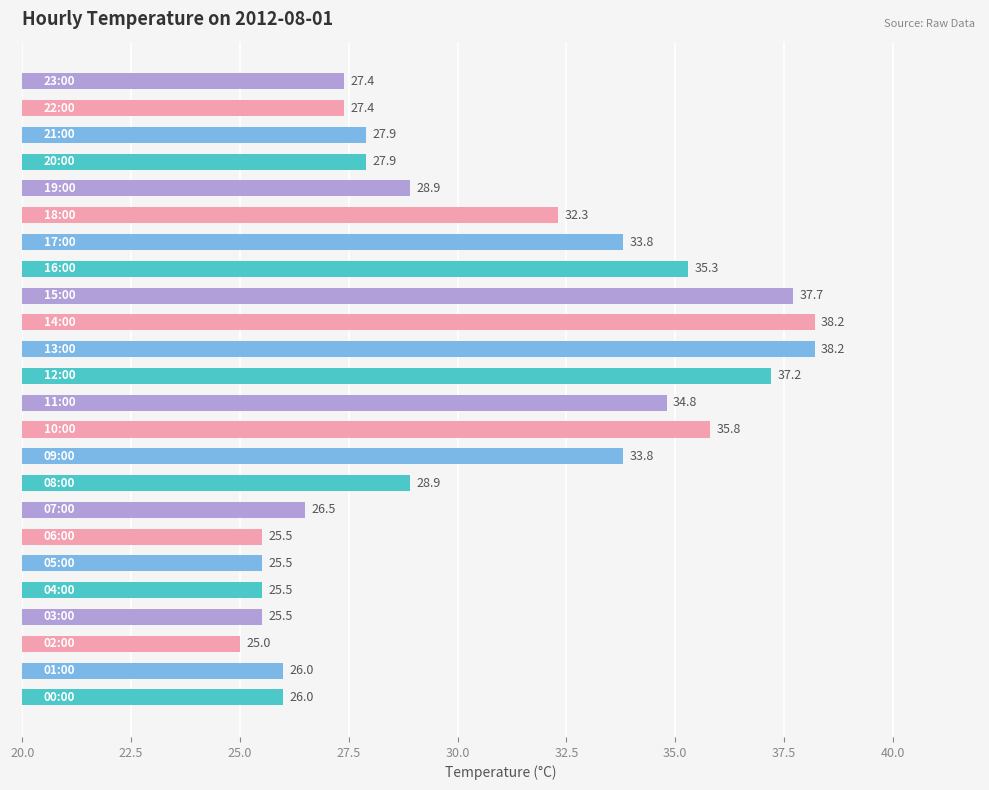

What is the difference between the second highest and second lowest values?

12.7